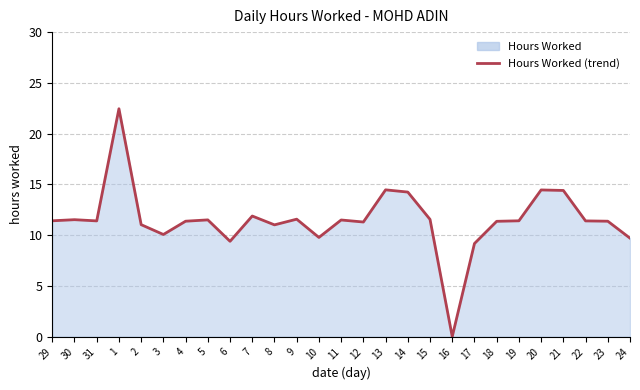

What position from the right is 10?

15